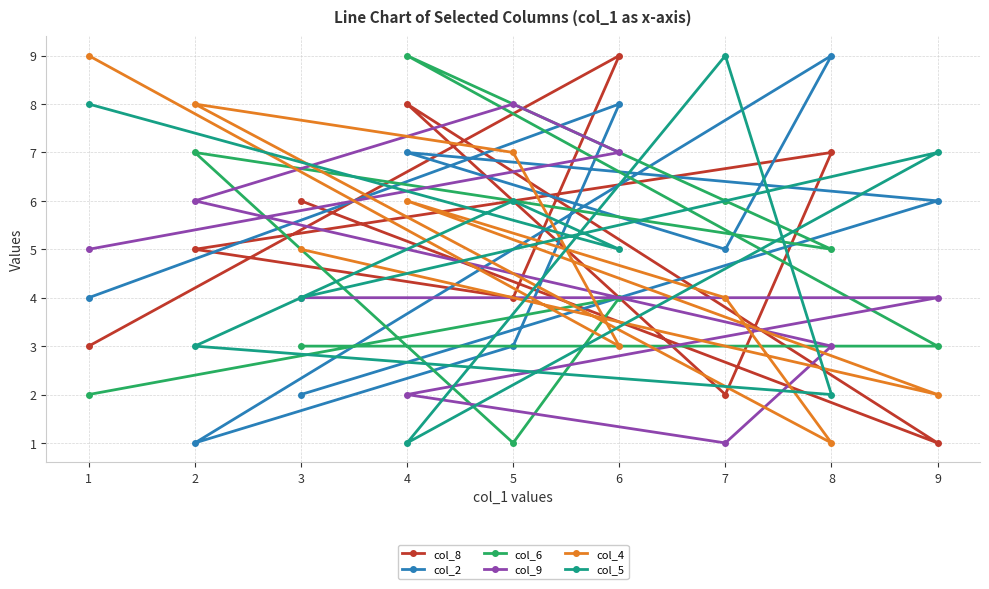

What is the sum of all col_4 values?

45